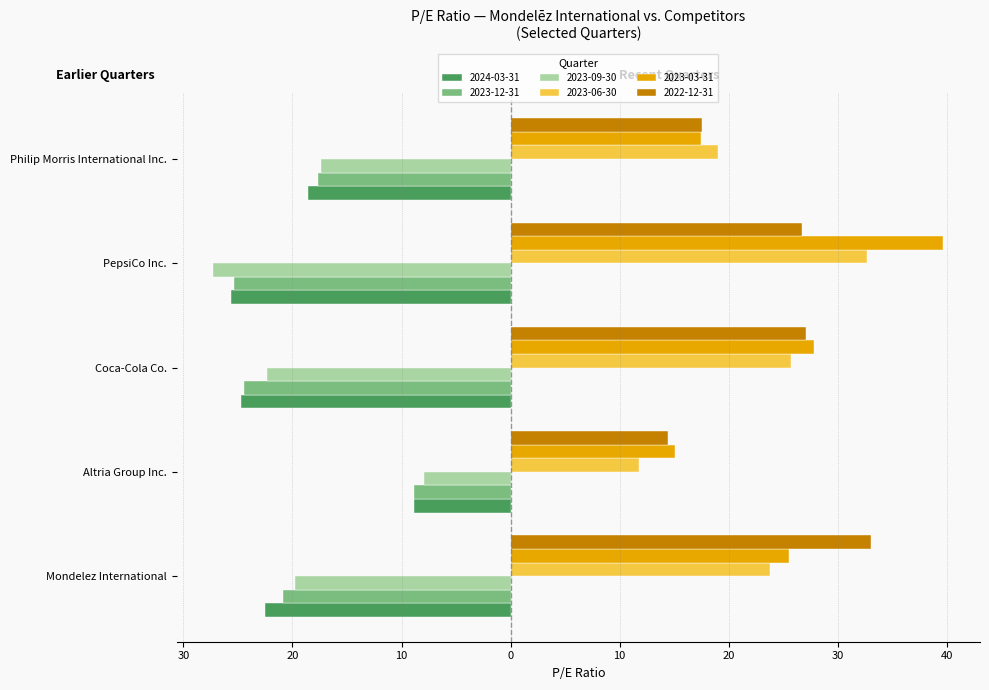

What position from the right is Philip Morris International Inc.?

1